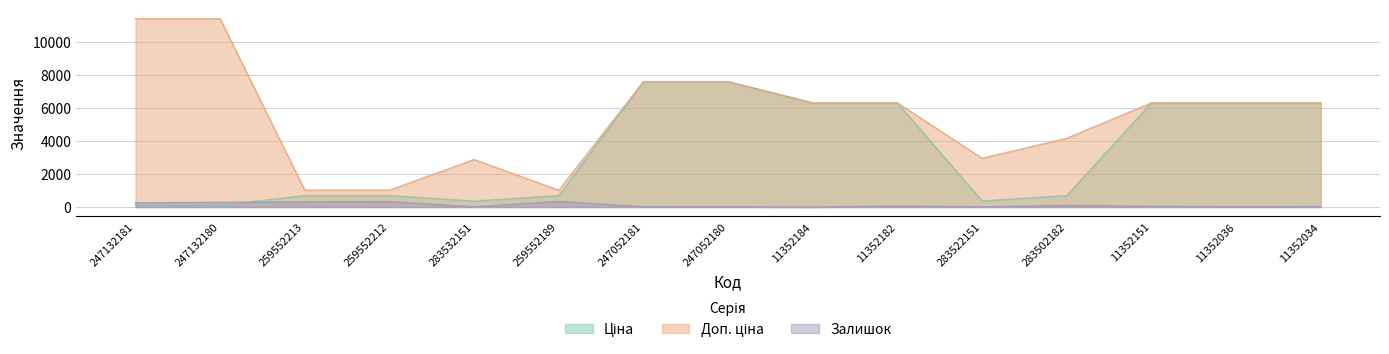

Reading left to right, extract all data points from this chart.

Ціна: 247132181=114.1	247132180=114.1	259552213=693.7	259552212=693.7	283532151=359.9	259552189=693.7	247052181=7596.5	247052180=7596.5	11352184=6308.8	11352182=6308.8	283522151=369.5	283502182=694.3	11352151=6308.8	11352036=6308.8	11352034=6308.8
Доп. ціна: 247132181=11410.0	247132180=11410.0	259552213=1024.6	259552212=1024.6	283532151=2878.8	259552189=1024.6	247052181=7596.5	247052180=7596.5	11352184=6308.8	11352182=6308.8	283522151=2955.8	283502182=4165.6	11352151=6308.8	11352036=6308.8	11352034=6308.8
Залишок: 247132181=260.0	247132180=290.0	259552213=318.0	259552212=335.0	283532151=15.0	259552189=348.0	247052181=20.0	247052180=21.0	11352184=2.0	11352182=68.0	283522151=15.0	283502182=106.0	11352151=49.0	11352036=17.0	11352034=27.0